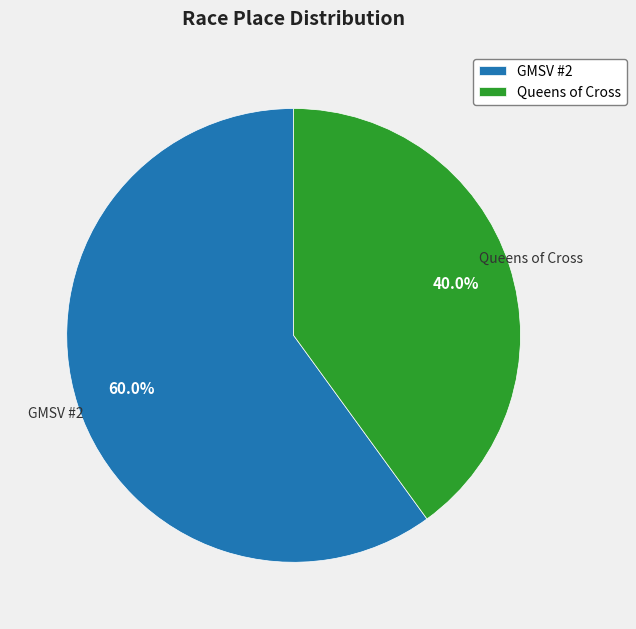

What percentage is NOT represented by GMSV #2?

40.0%